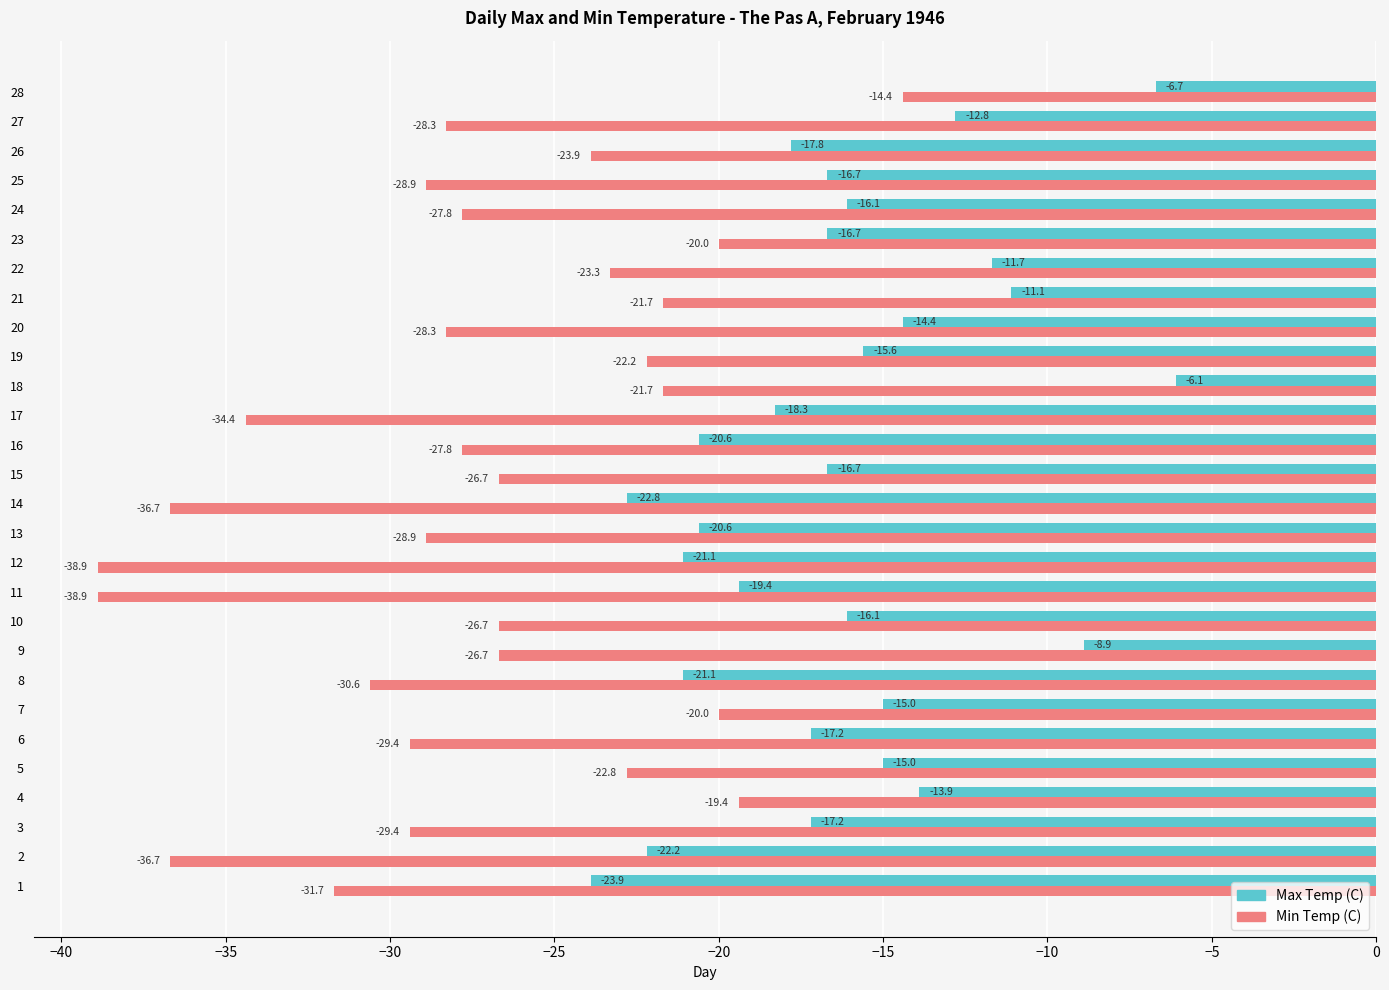

What are all the series names shown in the legend?

Max Temp (C), Min Temp (C)